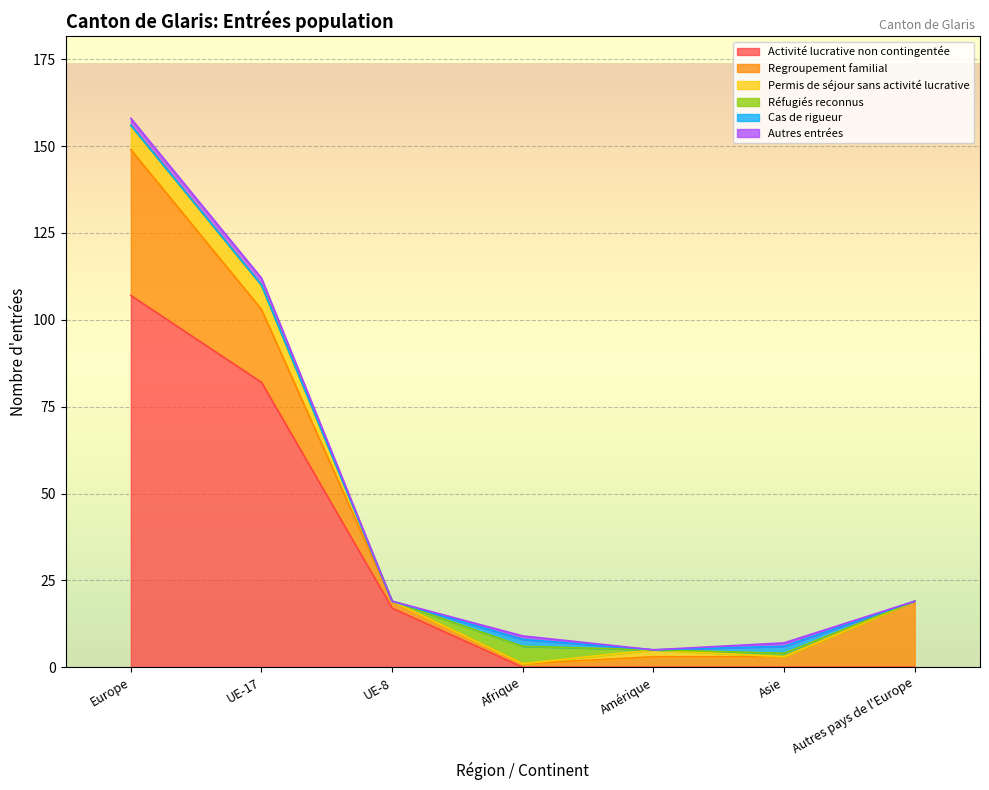

Rank the categories by Activité lucrative non contingentée value from lowest to highest.

Afrique, Amérique, Asie, Autres pays de l'Europe, UE-8, UE-17, Europe